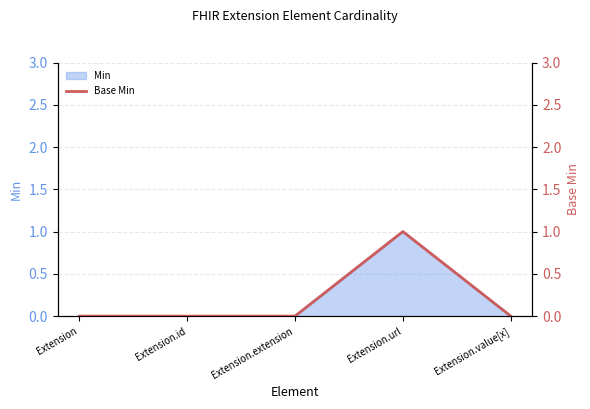

What position from the right is Extension.id?

4